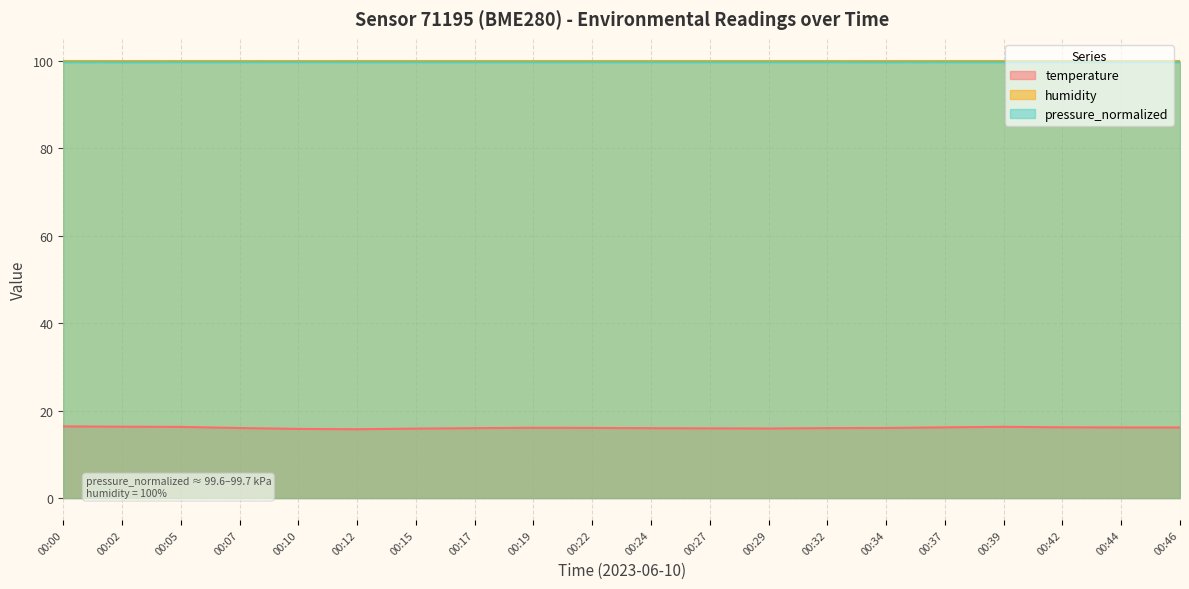

What is the sum of the pressure_normalized values at 00:15 and 00:44?

199.3